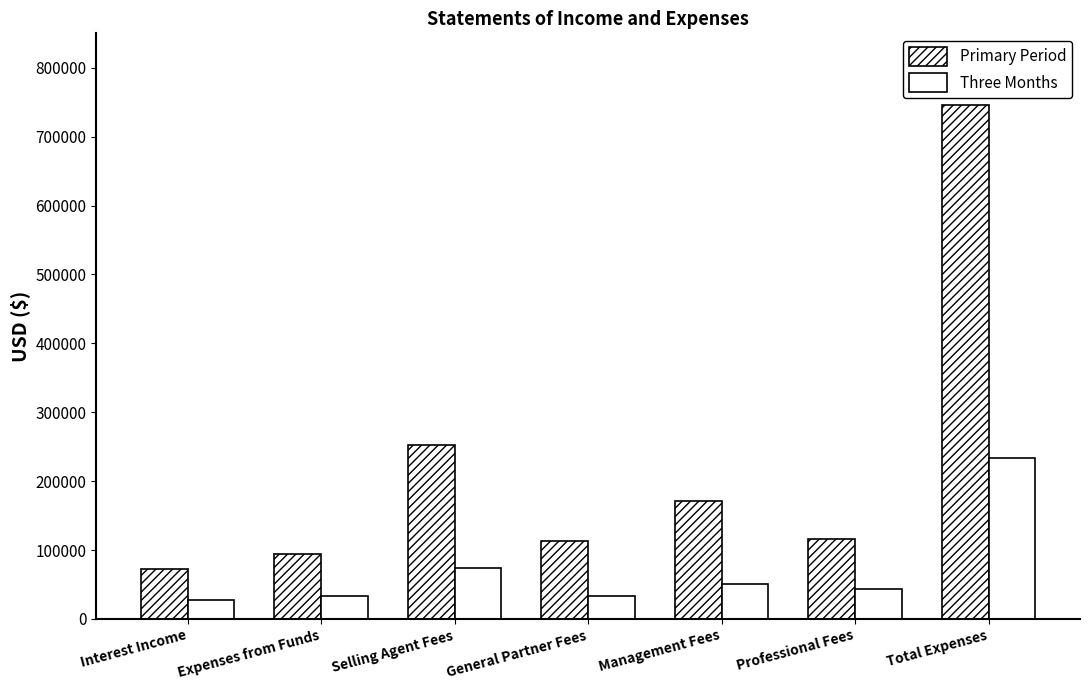

What is the difference between the highest and lowest values at Total Expenses?

512057